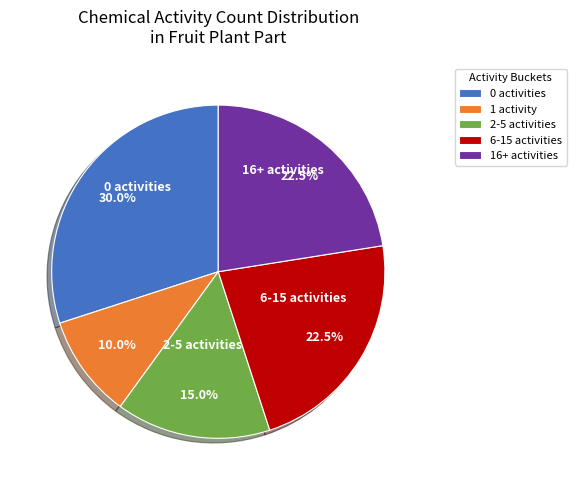

Which slice is the smallest?

1 activity